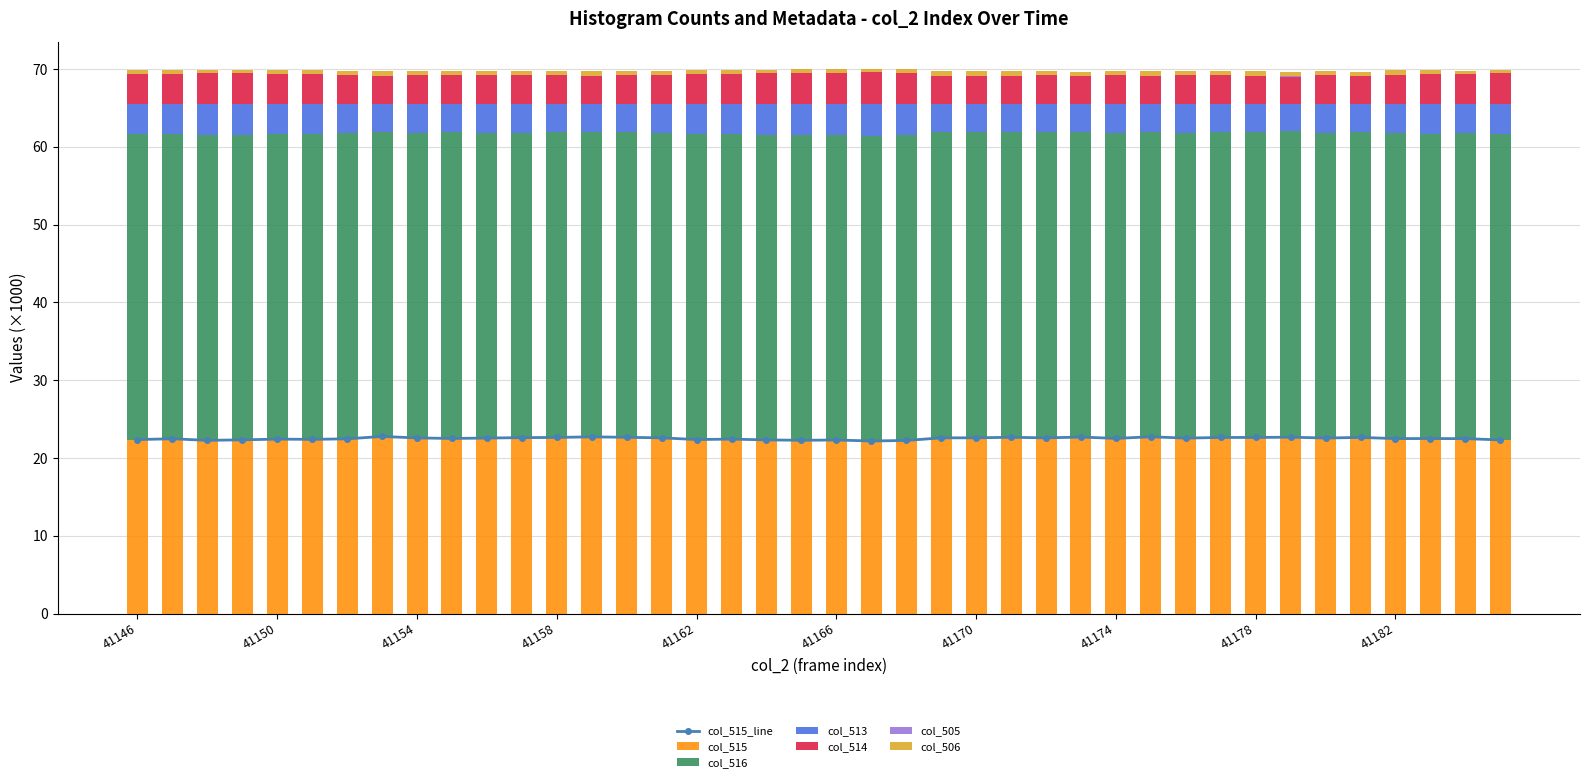

Reading left to right, what are all the values shown in this chart?

col_515: 22.4	22.5	22.3	22.3	22.4	22.4	22.5	22.8	22.6	22.5	22.6	22.6	22.6	22.7	22.7	22.6	22.4	22.4	22.3	22.3	22.3	22.2	22.3	22.6	22.6	22.7	22.6	22.7	22.5	22.7	22.6	22.6	22.6	22.7	22.6	22.6	22.5	22.5	22.5	22.3
col_516: 39.3	39.2	39.3	39.2	39.2	39.3	39.3	39.1	39.3	39.4	39.2	39.2	39.2	39.2	39.2	39.2	39.3	39.2	39.3	39.3	39.3	39.3	39.3	39.3	39.3	39.2	39.3	39.3	39.3	39.2	39.3	39.2	39.3	39.3	39.2	39.3	39.3	39.2	39.2	39.3
col_513: 3.9	3.8	4.0	4.0	3.9	3.8	3.7	3.6	3.7	3.7	3.7	3.7	3.7	3.6	3.7	3.8	3.9	3.9	3.9	4.0	4.0	4.1	4.0	3.6	3.6	3.6	3.7	3.6	3.8	3.6	3.7	3.7	3.6	3.5	3.7	3.6	3.8	3.9	3.8	3.9
col_514: 3.9	3.8	4.0	4.0	3.9	3.8	3.7	3.6	3.7	3.7	3.7	3.7	3.7	3.6	3.7	3.8	3.9	3.9	3.9	4.0	4.0	4.1	4.0	3.6	3.6	3.6	3.7	3.6	3.8	3.6	3.7	3.7	3.6	3.5	3.7	3.6	3.8	3.9	3.8	3.9
col_505: 0.0	0.0	0.0	0.0	0.0	0.0	0.0	0.0	0.0	0.0	0.0	0.0	0.0	0.0	0.0	0.0	0.0	0.0	0.0	0.0	0.0	0.0	0.0	0.0	0.0	0.0	0.0	0.0	0.0	0.0	0.0	0.0	0.0	0.0	0.0	0.0	0.0	0.0	0.0	0.0
col_506: 0.4	0.5	0.4	0.4	0.4	0.5	0.5	0.5	0.6	0.6	0.5	0.6	0.6	0.6	0.6	0.5	0.5	0.5	0.4	0.5	0.4	0.4	0.4	0.6	0.6	0.5	0.5	0.6	0.5	0.6	0.5	0.5	0.6	0.6	0.5	0.5	0.5	0.5	0.4	0.4